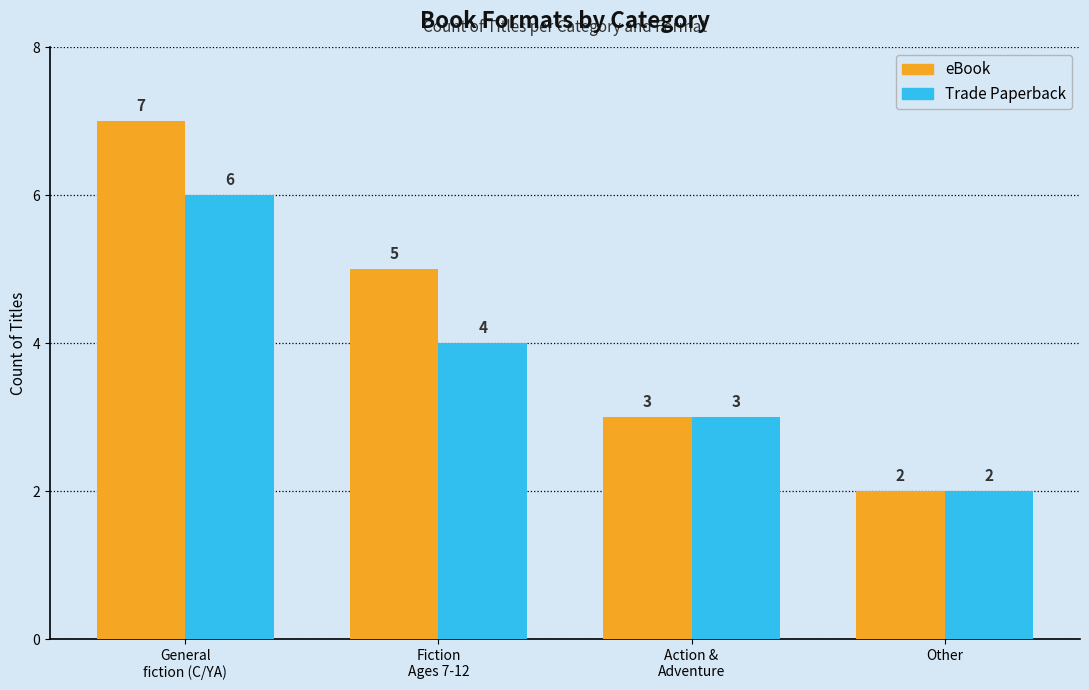

What are all the series names shown in the legend?

eBook, Trade Paperback